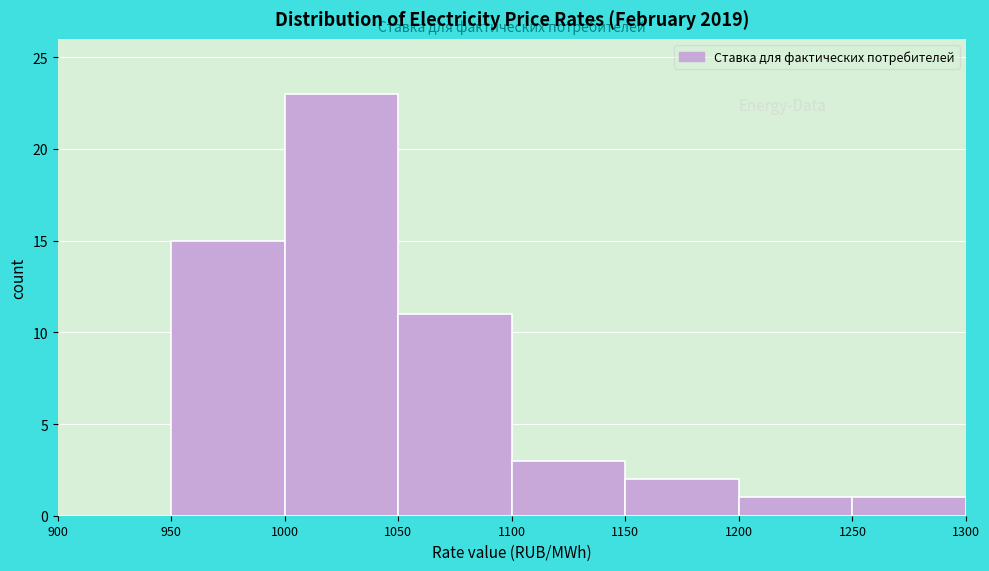

Which range on the x-axis has the tallest bar?

1000 to 1050